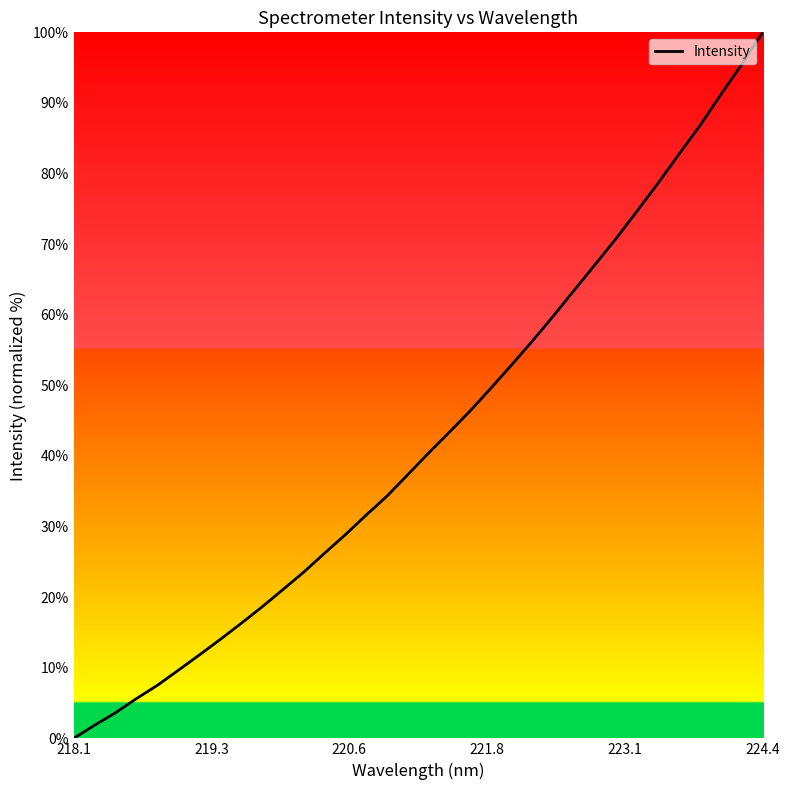

What is the maximum value shown in the chart?

100.0